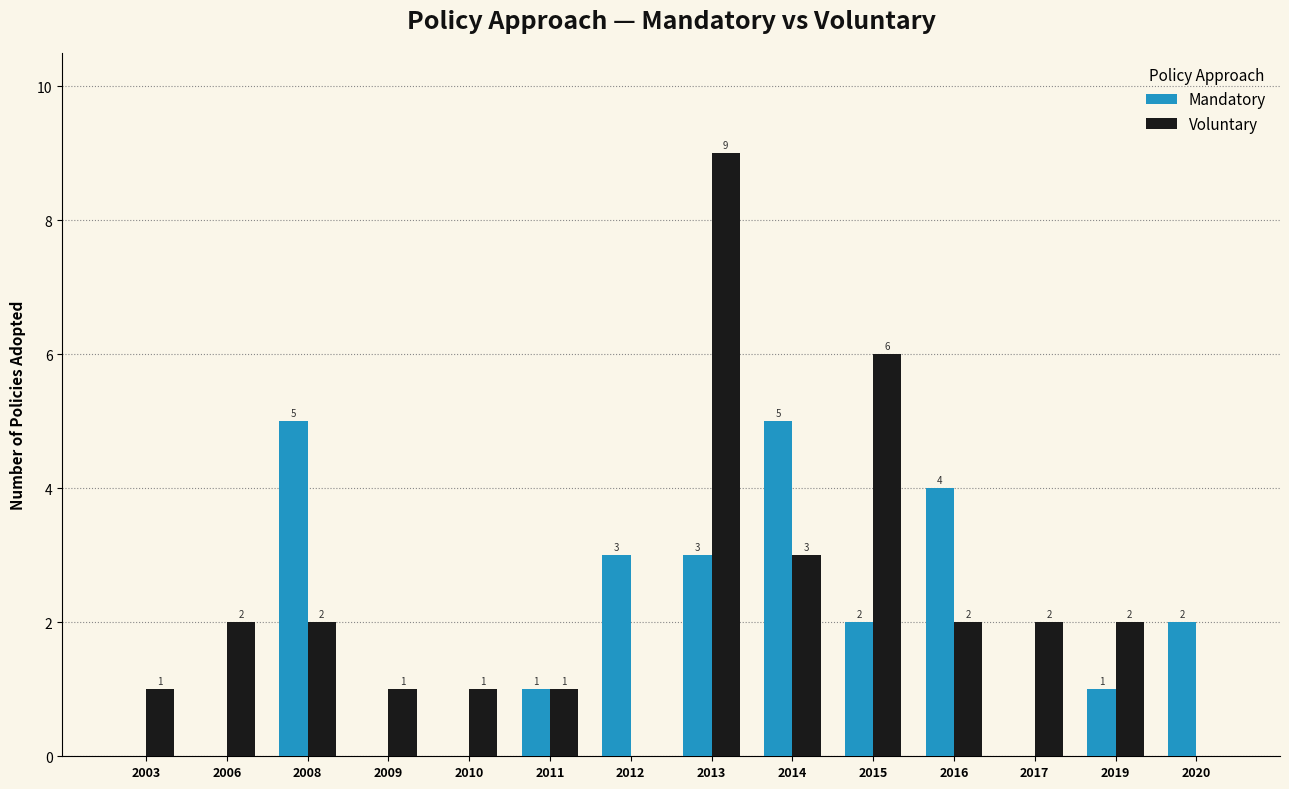

What is the sum of the Voluntary values at 2008 and 2017?

4